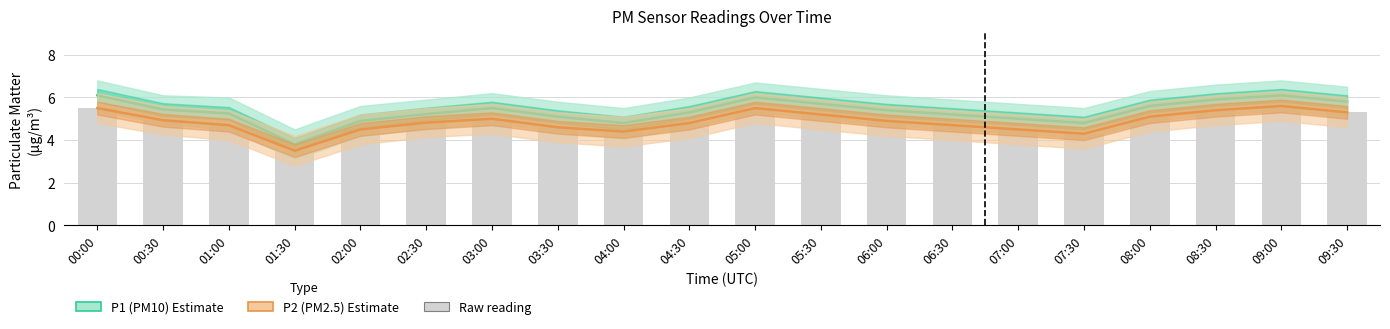

How many data points in P2 (PM2.5) are less than 4?

1